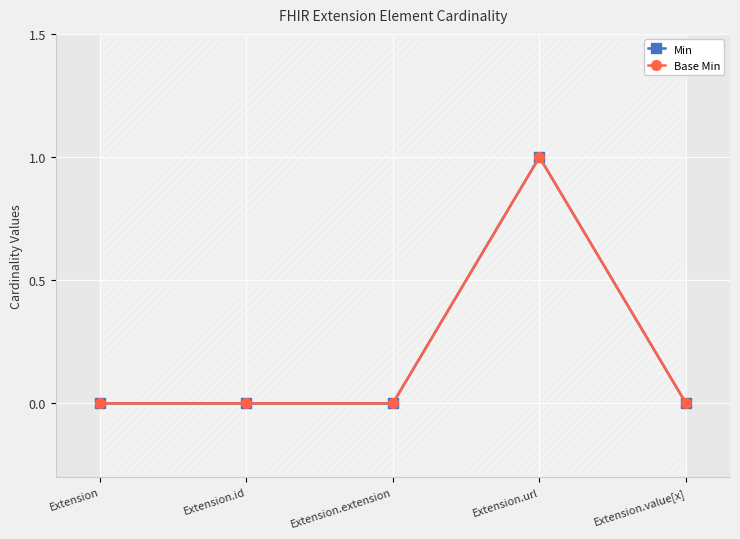

Is the value of Min at Extension.url greater than the value of Base Min at Extension.id?

Yes